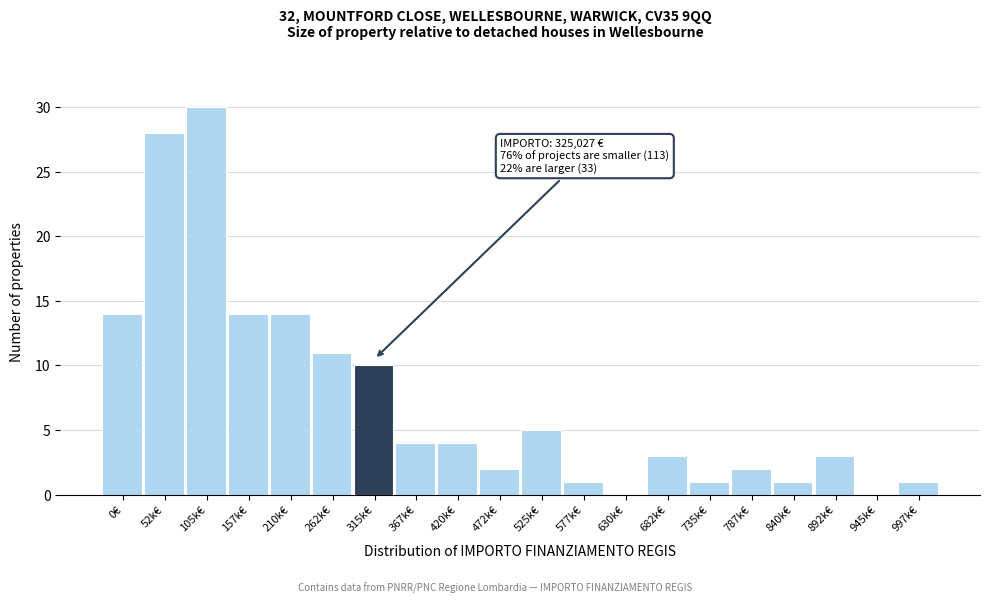

Reading left to right, transcribe all the data shown in this chart.

0€=14	52k€=28	105k€=30	157k€=14	210k€=14	262k€=11	315k€=10	367k€=4	420k€=4	472k€=2	525k€=5	577k€=1	630k€=0	682k€=3	735k€=1	787k€=2	840k€=1	892k€=3	945k€=0	997k€=1